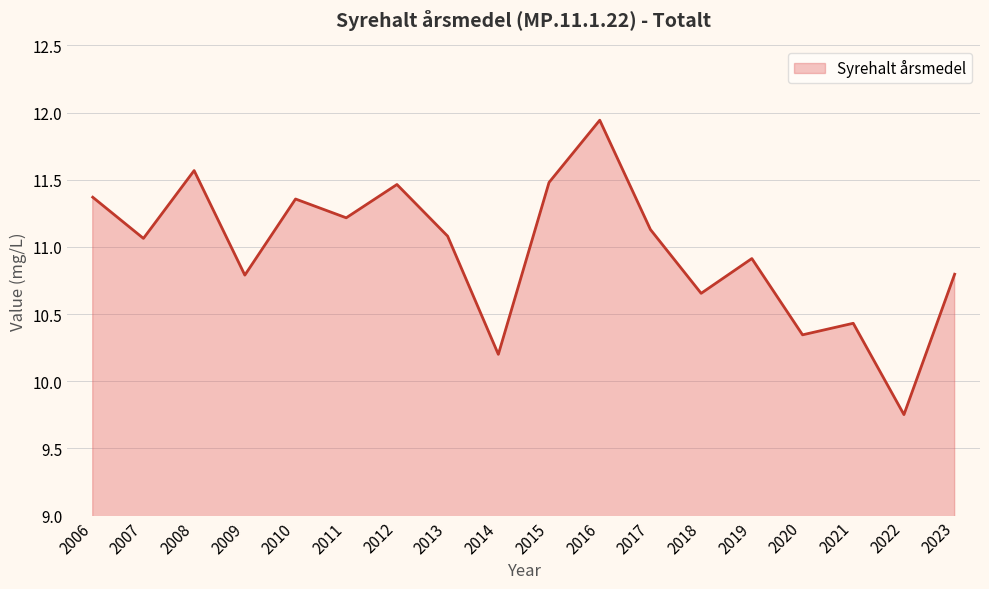

The value at 2017 is 3.5. True or false?

False